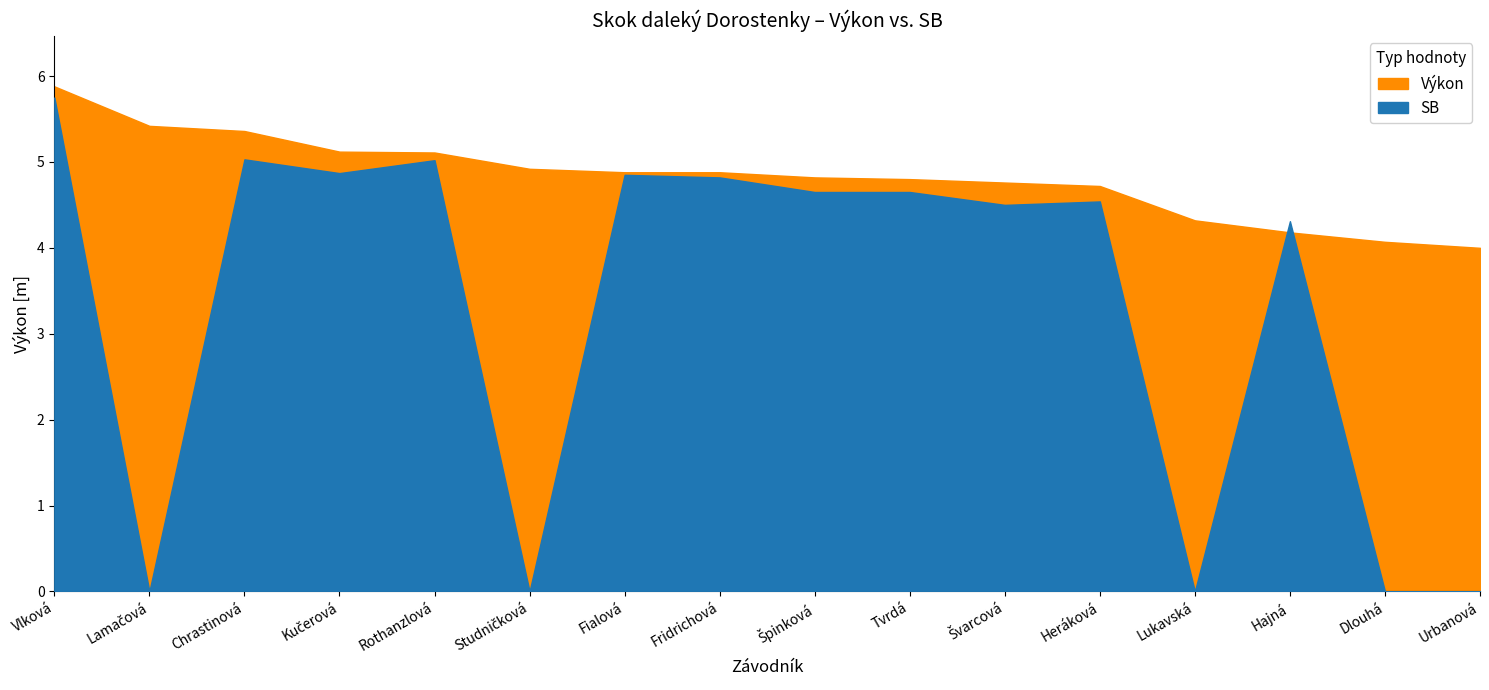

What is the label of the 7th point from the left?

Fialová